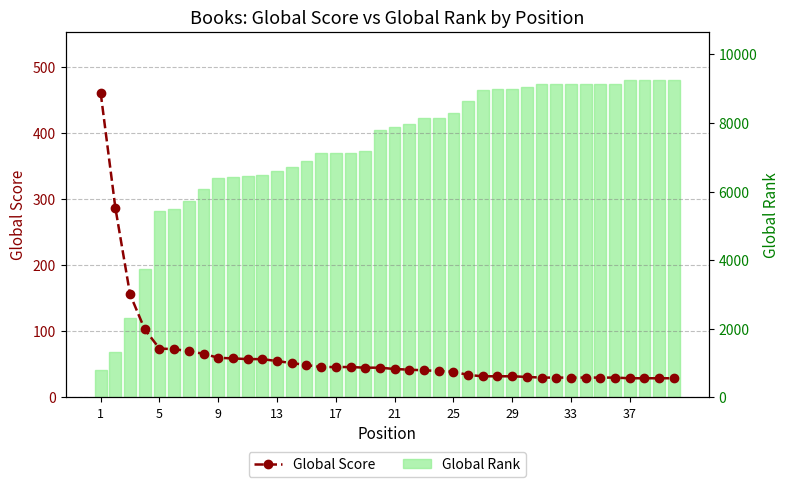

Reading left to right, what are all the values shown in this chart?

Global Score: 461	287	156	103	74	73	70	66	60	59	58	58	55	52	49	46	46	46	45	45	43	42	41	40	39	34	32	32	32	31	30	30	30	30	30	30	29	29	29	29
Global Rank: 801	1318	2311	3734	5441	5489	5716	6070	6397	6429	6455	6489	6604	6715	6900	7115	7115	7115	7170	7786	7877	7961	8153	8156	8292	8642	8962	8981	9001	9041	9126	9126	9126	9126	9126	9148	9267	9267	9267	9267